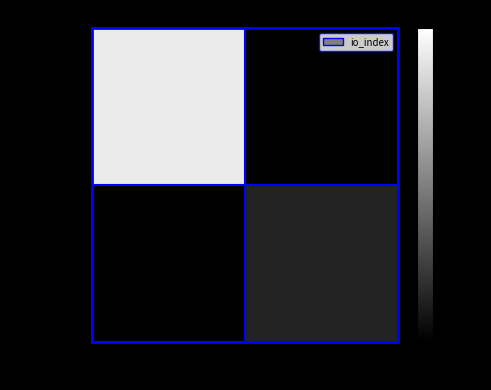

Which has a higher value, -1 or 1?

1